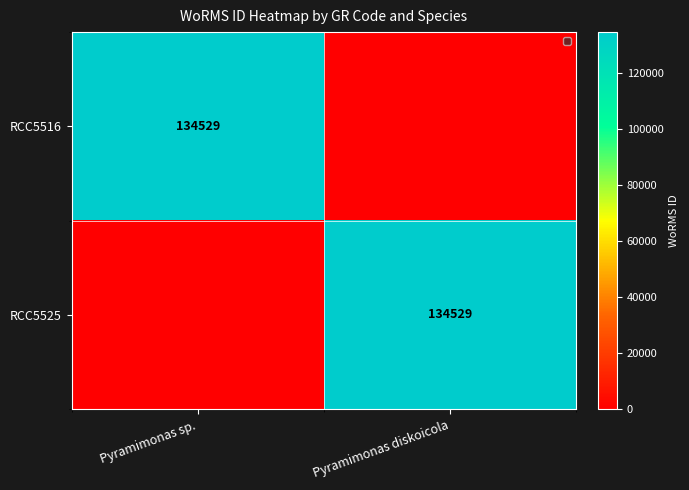

The RCC5516 series shows 134529 at Pyramimonas sp.. True or false?

True